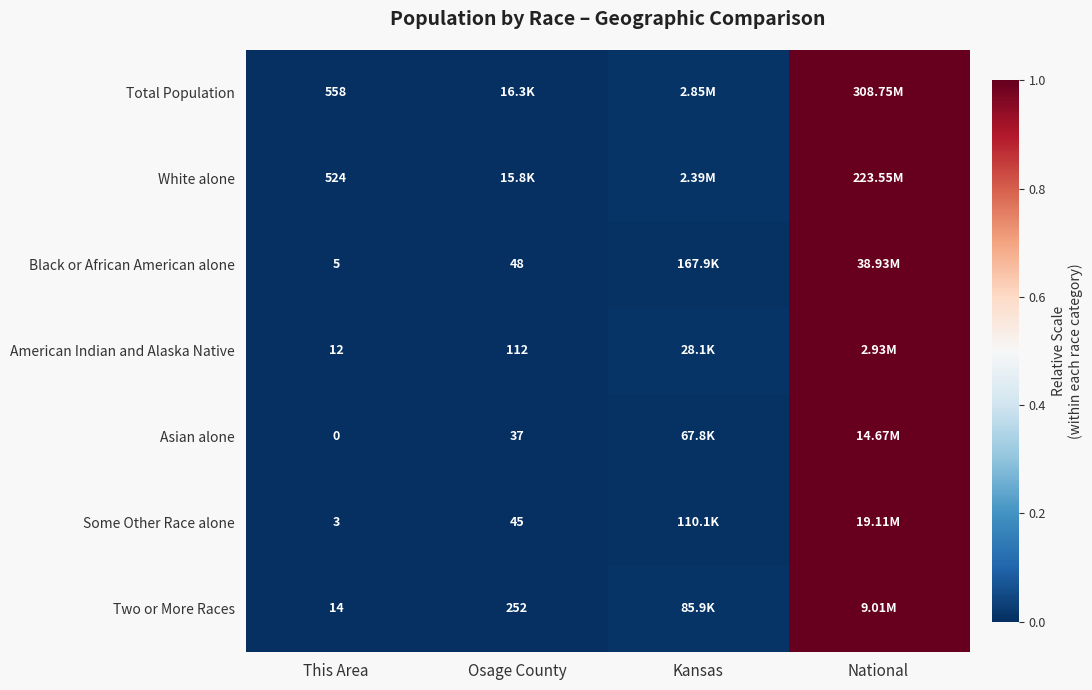

At This Area, list the series in order from largest to smallest.

Total Population, White alone, Two or More Races, American Indian and Alaska Native, Black or African American alone, Some Other Race alone, Asian alone